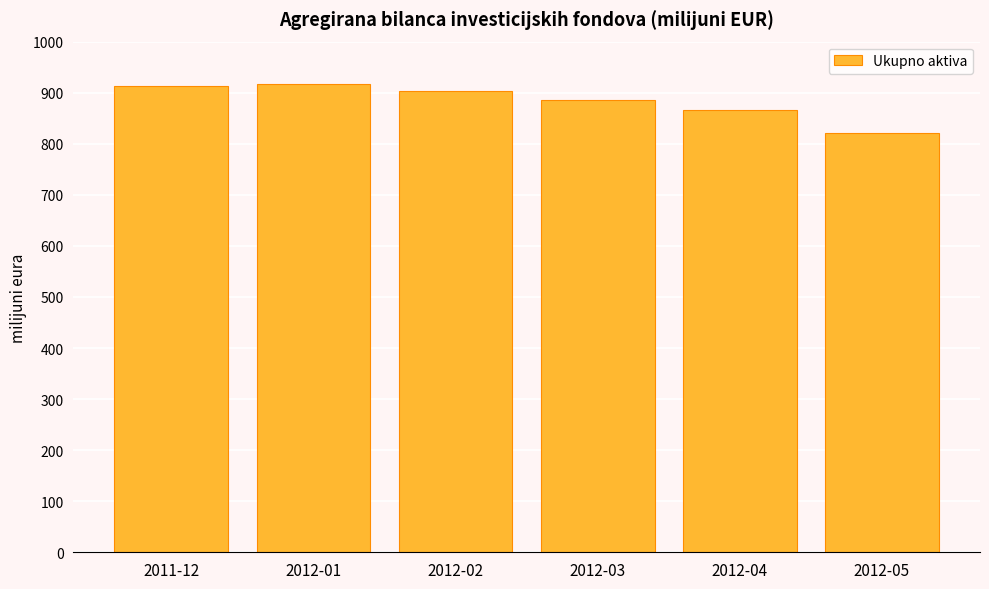

What is the smallest value displayed?

821.3